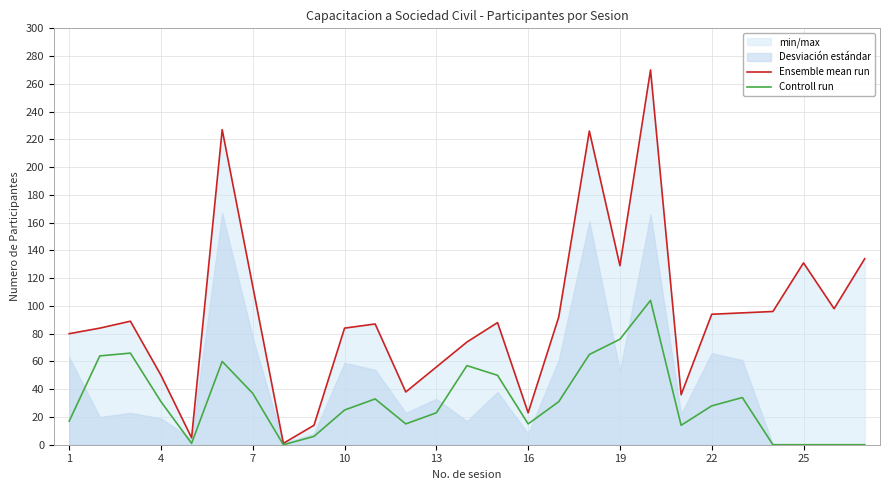

True or false: Controll run has a value of 25 at 10.

True